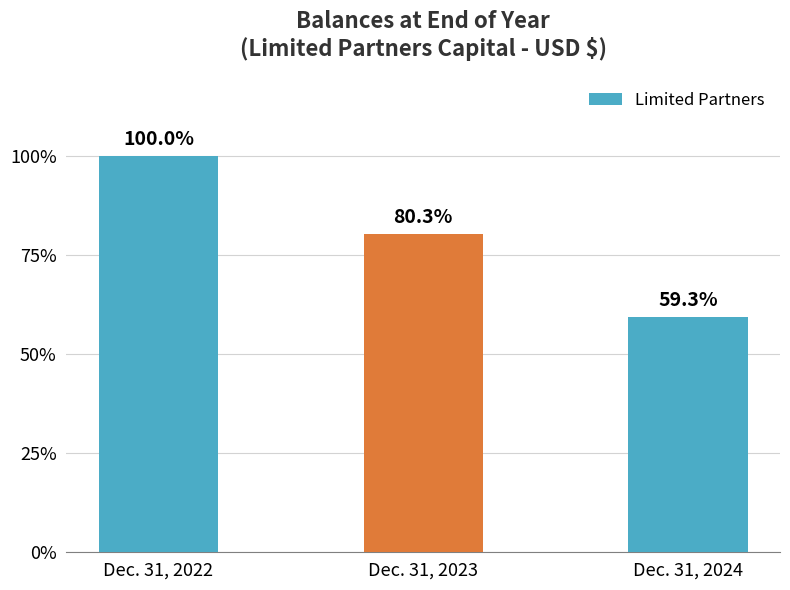

What is the ratio of the value at Dec. 31, 2024 to the value at Dec. 31, 2022?

0.6